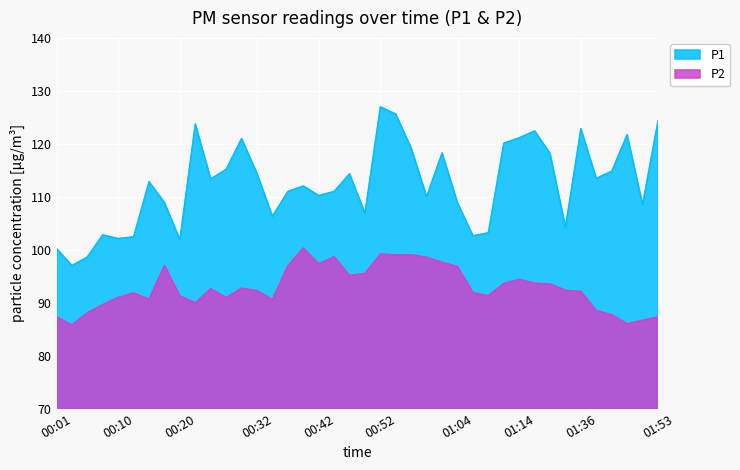

List the series in order of their peak value, lowest first.

P2, P1